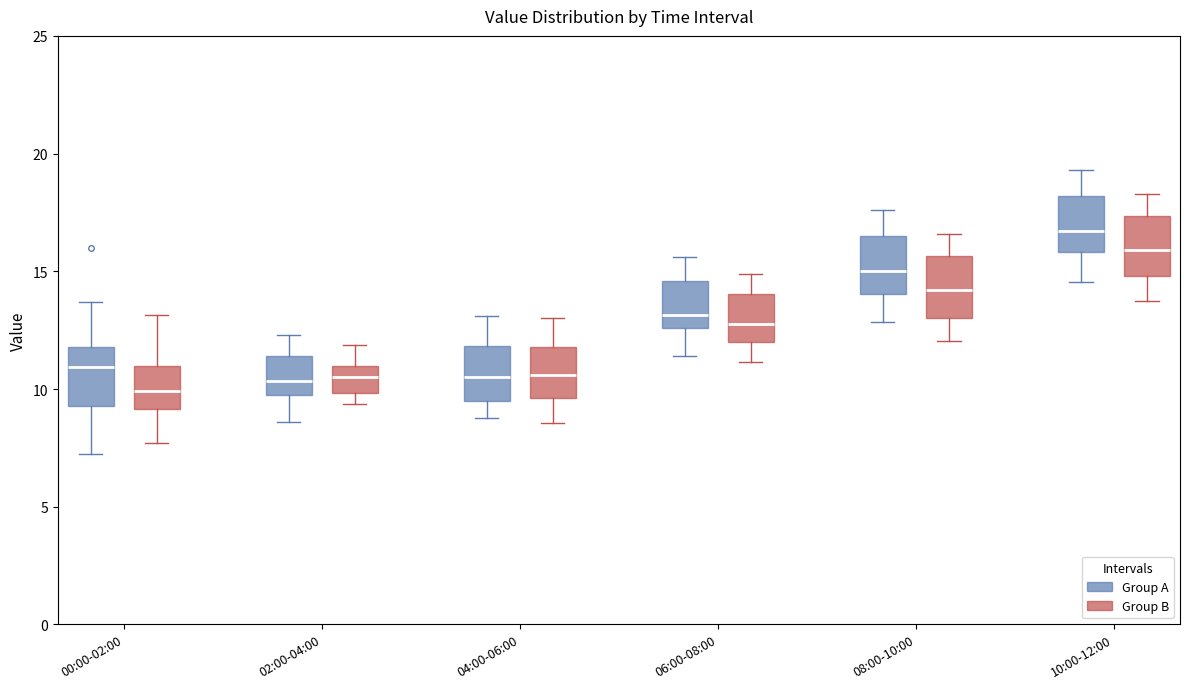

Reading left to right, transcribe this box plot: for each box, give where its median line is, the range the box spans, and where its two whiskers end, as read against the y-axis. The values are not printed on the chart, so give them approximately, as read against the axis.

00:00-02:00 (Group A): median 11.0, box 9.5 to 12.0, whiskers 7.5 to 13.5
00:00-02:00 (Group B): median 10.0, box 9.0 to 11.0, whiskers 7.5 to 13.0
02:00-04:00 (Group A): median 10.5, box 10.0 to 11.5, whiskers 8.5 to 12.5
02:00-04:00 (Group B): median 10.5, box 10.0 to 11.0, whiskers 9.5 to 12.0
04:00-06:00 (Group A): median 10.5, box 9.5 to 12.0, whiskers 9.0 to 13.0
04:00-06:00 (Group B): median 10.5, box 9.5 to 12.0, whiskers 8.5 to 13.0
06:00-08:00 (Group A): median 13.0, box 12.5 to 14.5, whiskers 11.5 to 15.5
06:00-08:00 (Group B): median 13.0, box 12.0 to 14.0, whiskers 11.0 to 15.0
08:00-10:00 (Group A): median 15.0, box 14.0 to 16.5, whiskers 13.0 to 17.5
08:00-10:00 (Group B): median 14.0, box 13.0 to 15.5, whiskers 12.0 to 16.5
10:00-12:00 (Group A): median 16.5, box 16.0 to 18.0, whiskers 14.5 to 19.5
10:00-12:00 (Group B): median 16.0, box 15.0 to 17.5, whiskers 14.0 to 18.5